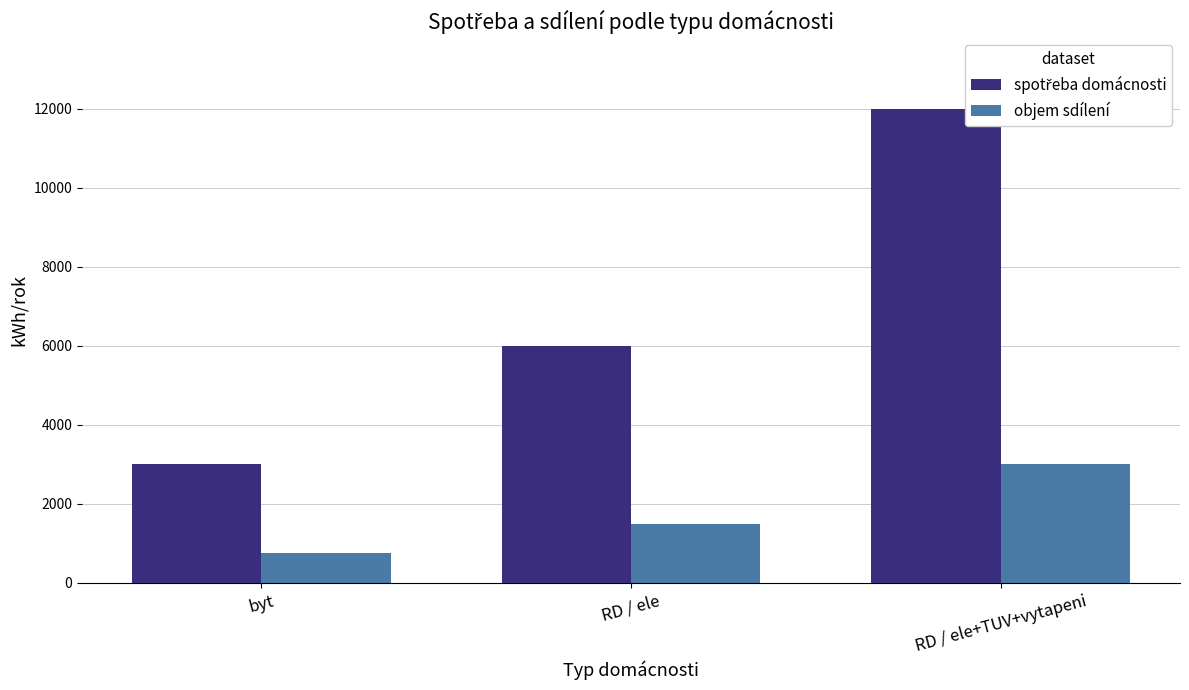

What is the label of the 2nd bar from the right?

RD / ele